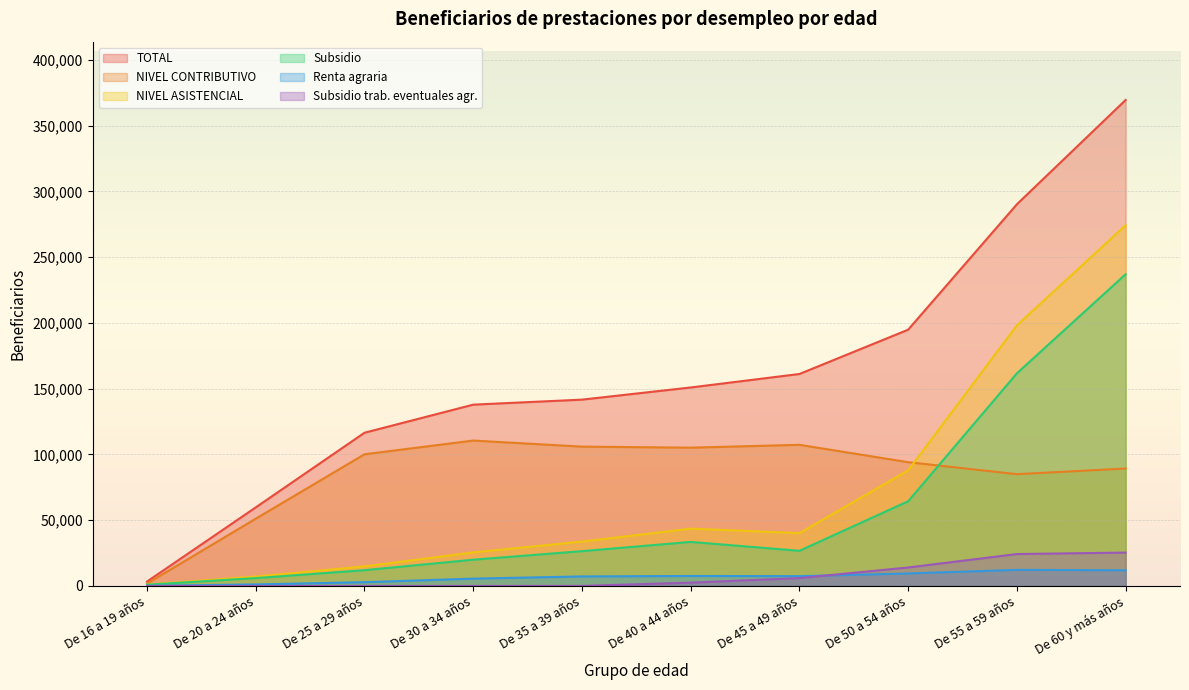

How many lines are shown in the chart?

6